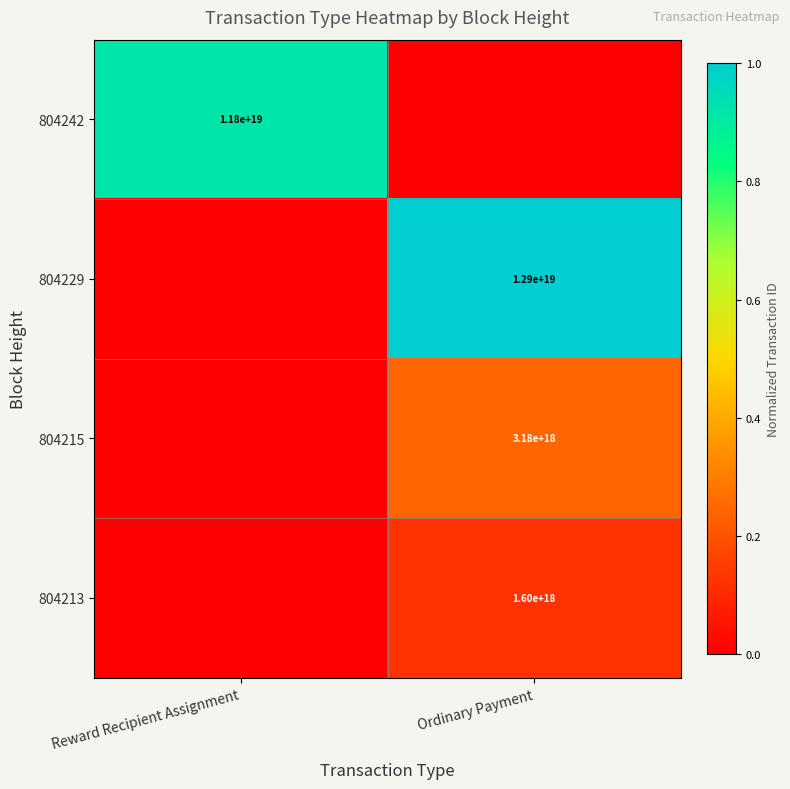

The value of 804229 at Ordinary Payment is 12900000000000000000. True or false?

True